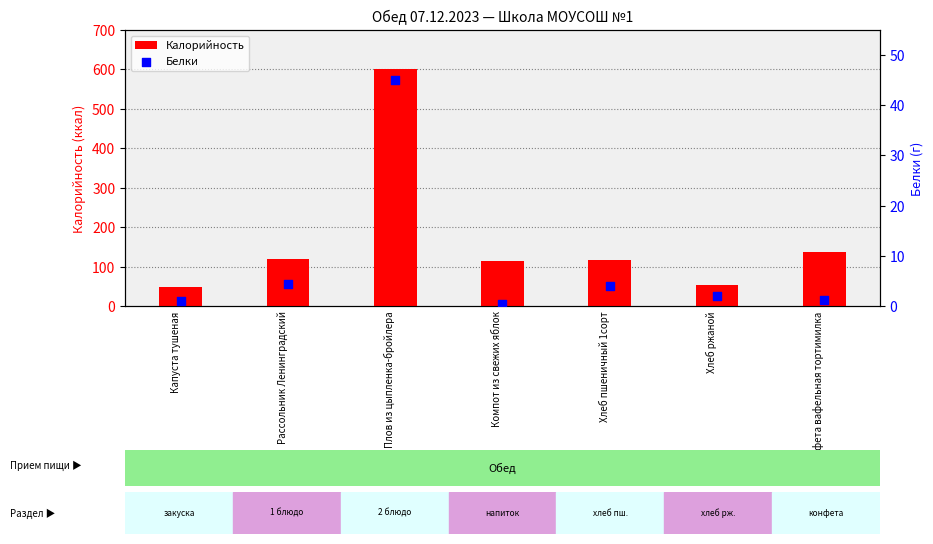

Which series reaches the maximum Y coordinate?

Калорийность